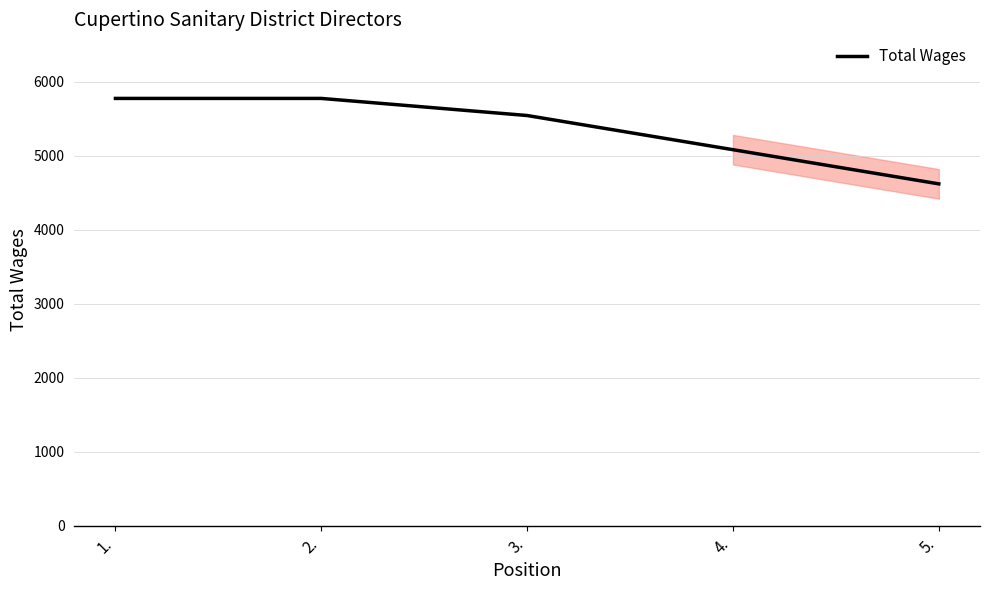

What is the minimum value shown in the chart?

4620